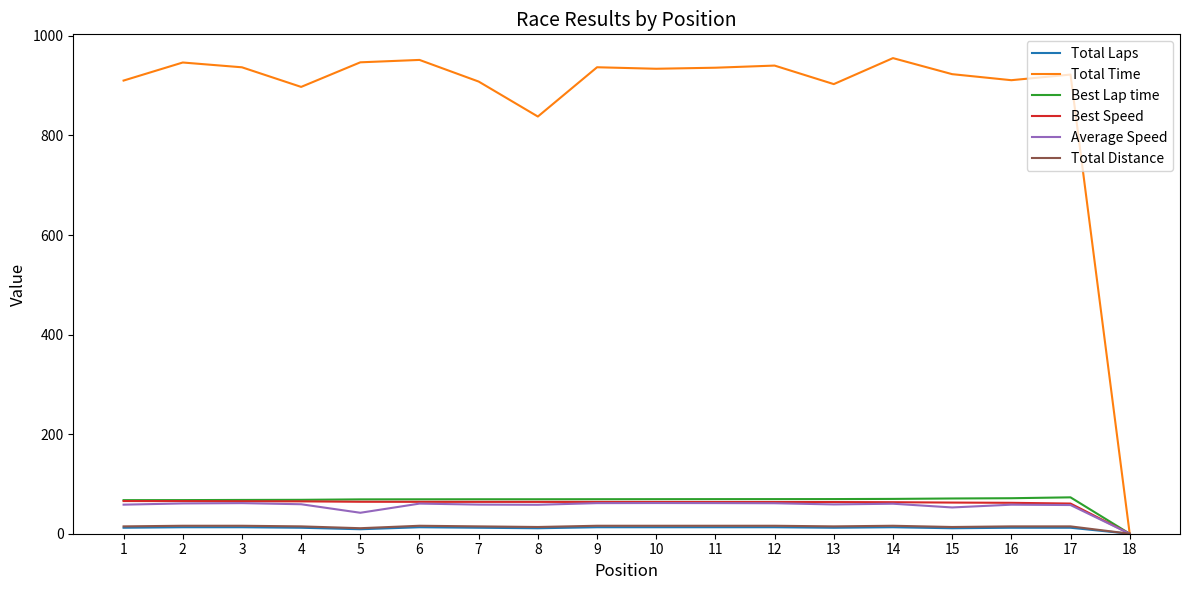

The value of Average Speed at 3 is 91.6. True or false?

False